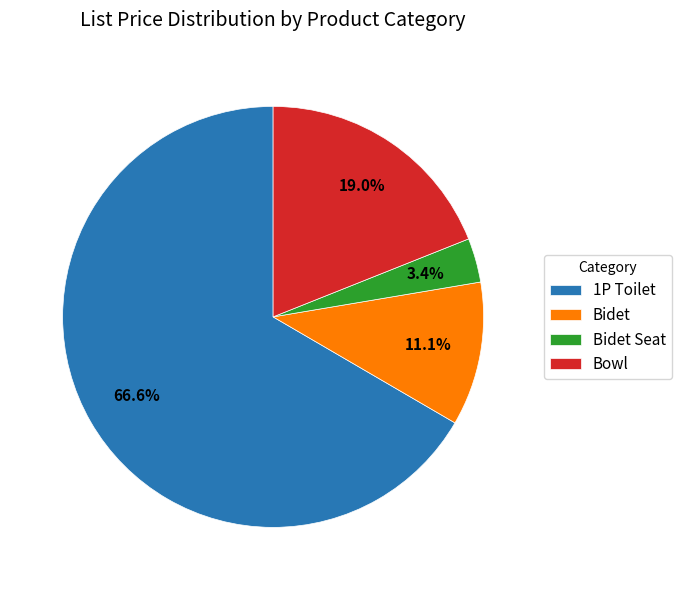

What is the largest slice in the pie chart?

1P Toilet